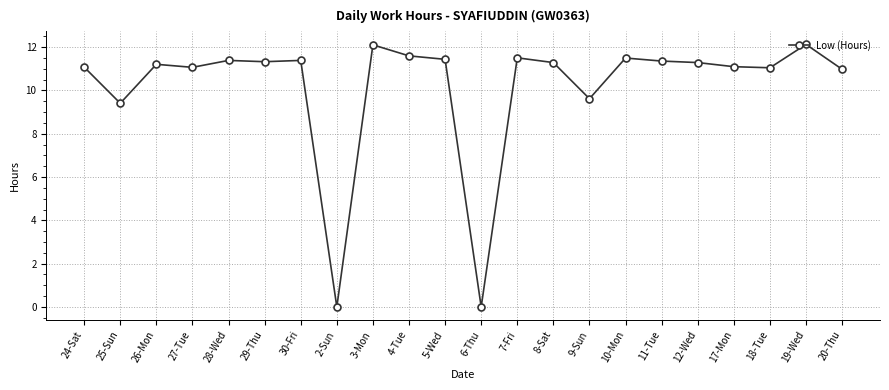

What is the sum of all values?

223.9